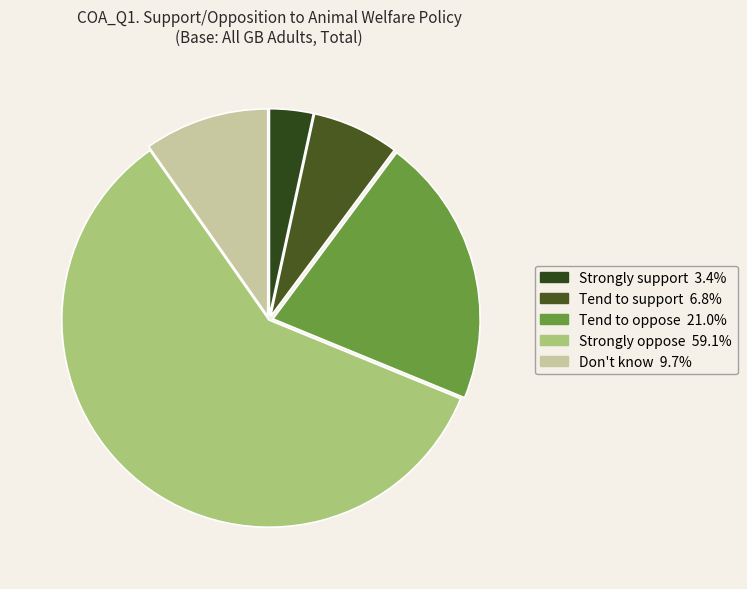

True or false: Tend to support accounts for 7% of the total.

True